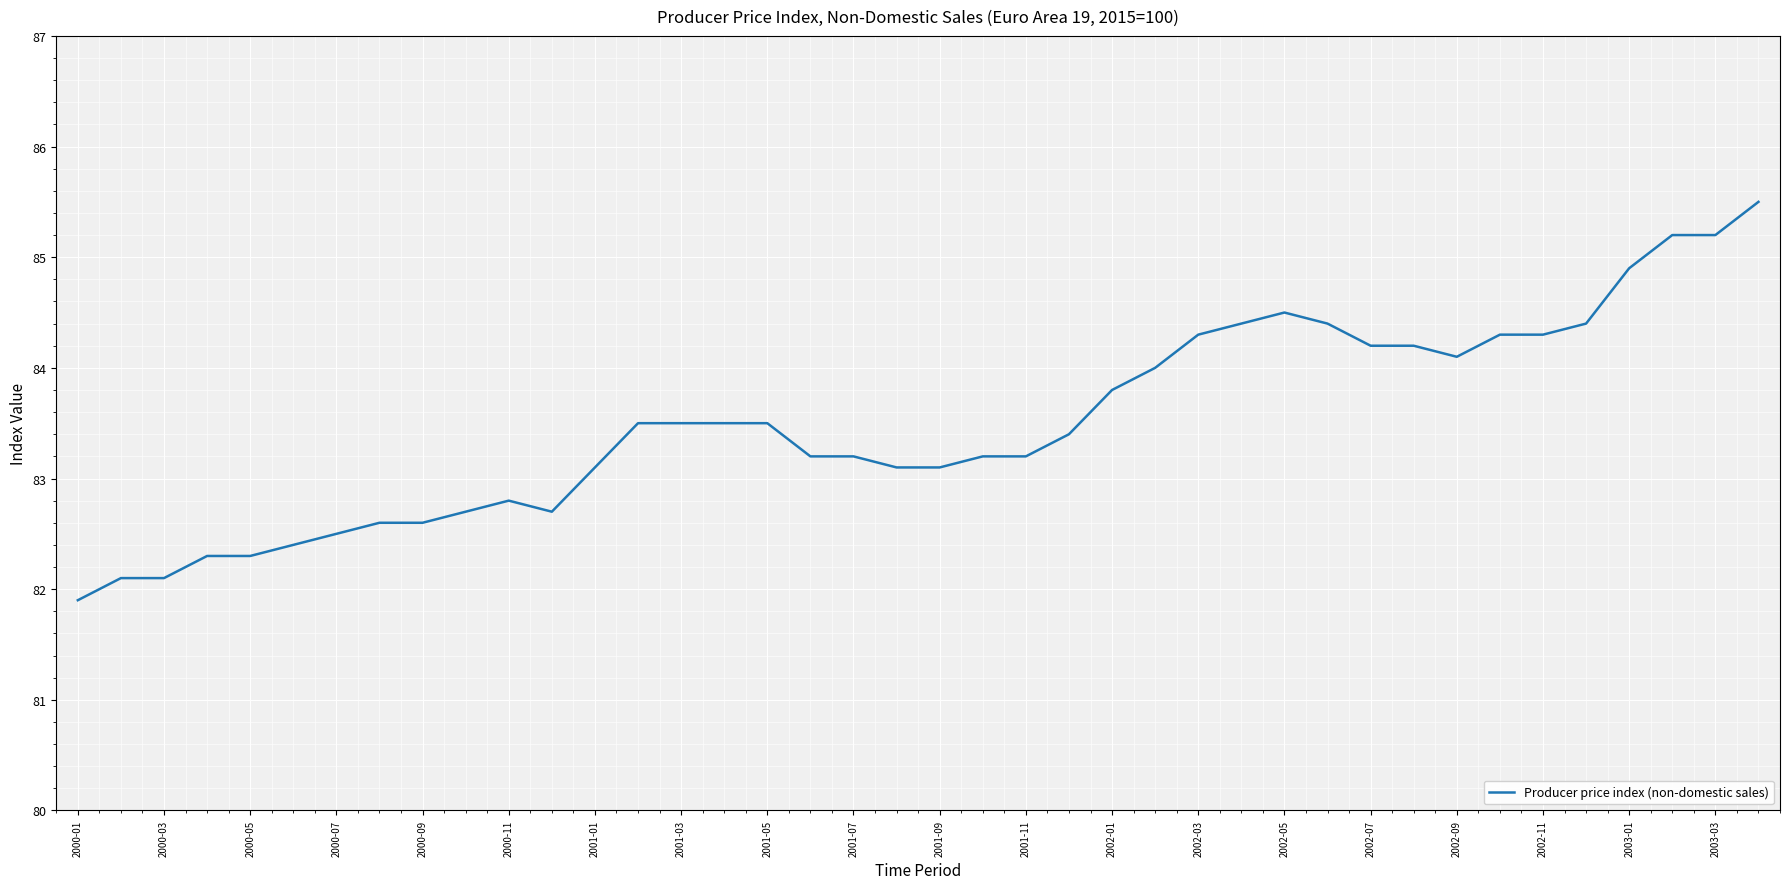

How many lines are shown in the chart?

1